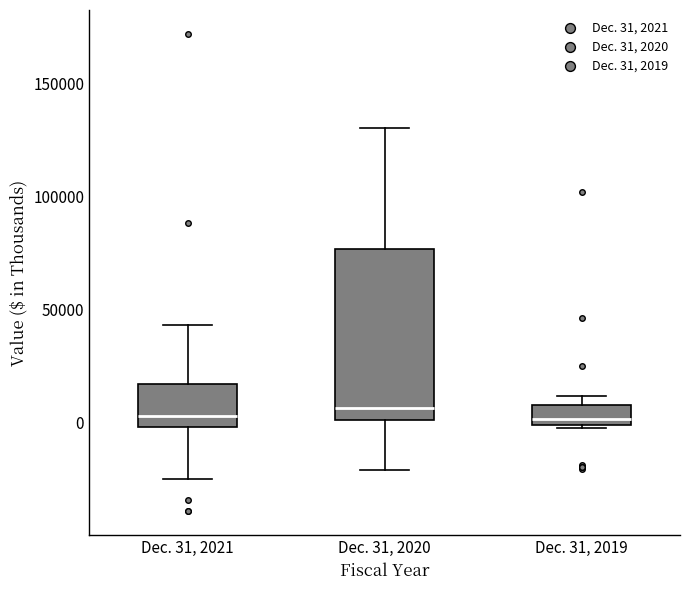

Reading left to right, read every box against the y-axis: the position of its median line, the range the box covers, and the ends of its whiskers. The values are not printed on the chart, so give them approximately, as read against the axis.

Dec. 31, 2021: median 5000, box 0 to 15000, whiskers -25000 to 45000
Dec. 31, 2020: median 5000, box 0 to 75000, whiskers -20000 to 130000
Dec. 31, 2019: median 0 (just above the box's lower edge), box 0 to 10000, whiskers 0 to 10000 (just above the box's upper edge)